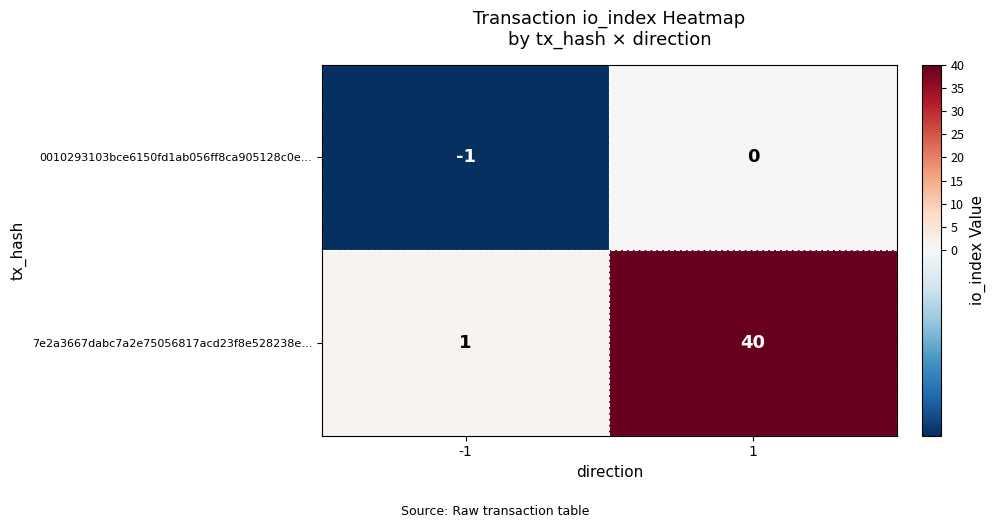

List the series in order of their peak value, lowest first.

0010293103bce6150fd1ab056ff8ca905128c0e…, 7e2a3667dabc7a2e75056817acd23f8e528238e…